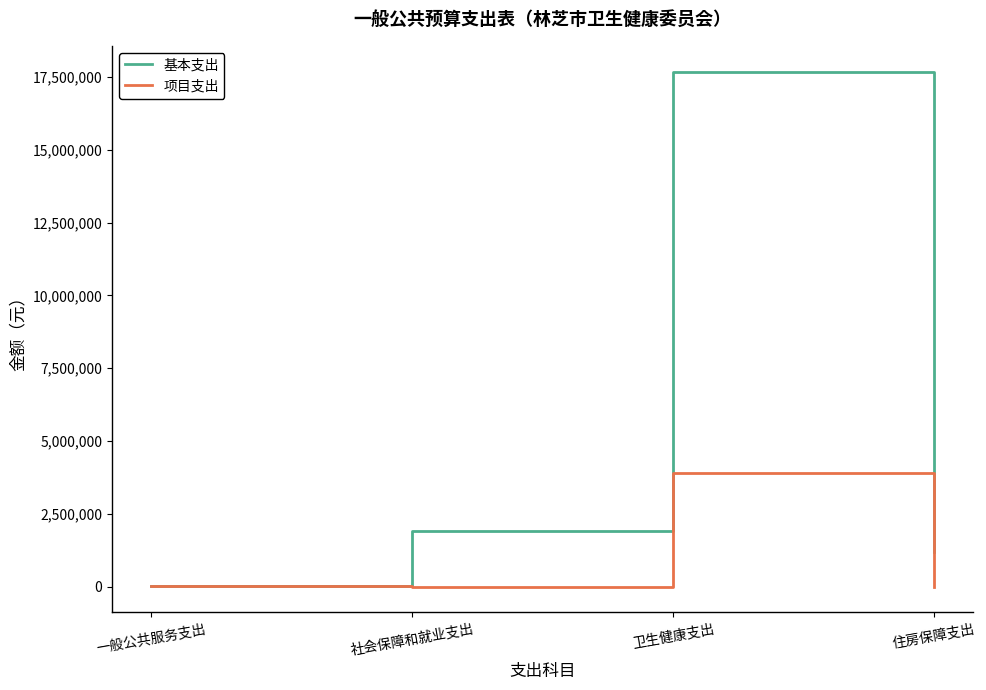

The value of 项目支出 at 社会保障和就业支出 is 0. True or false?

True